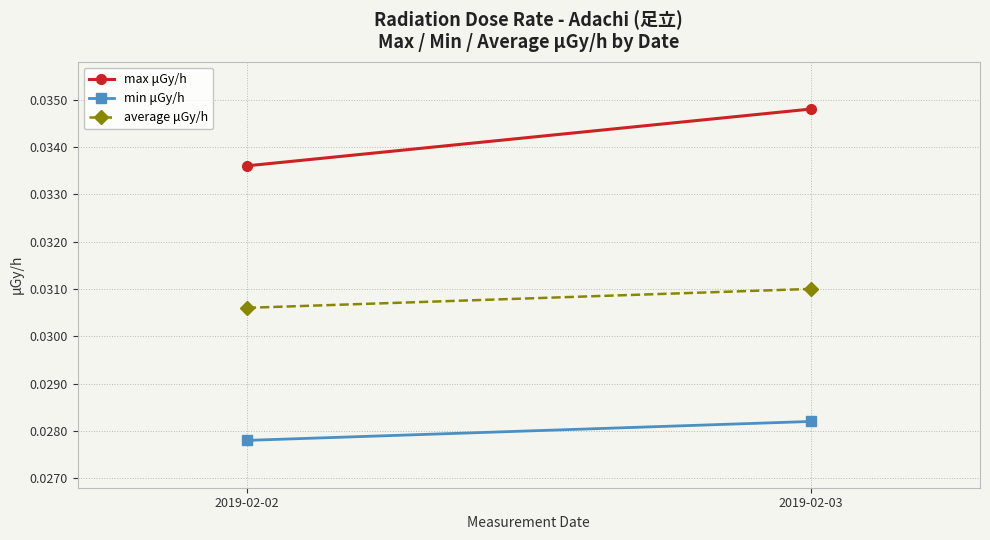

Rank the series by their average value, from lowest to highest.

min μGy/h, average μGy/h, max μGy/h